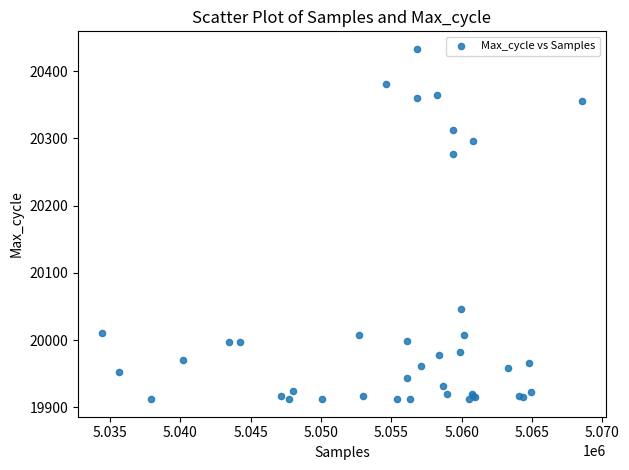

What Y value in the scatter plot is closest to 20172?

20276